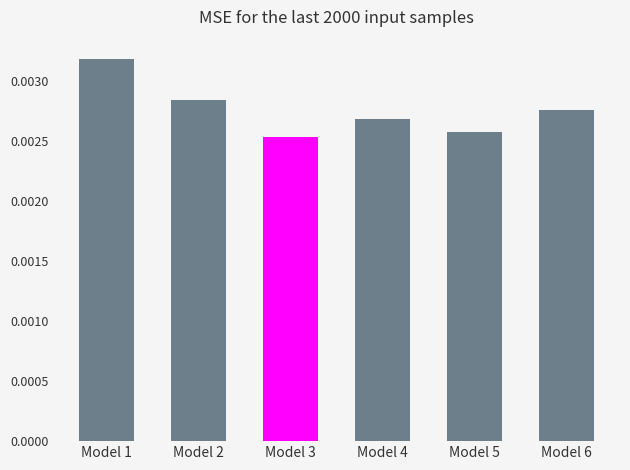

Which has a higher value, Model 2 or Model 4?

Model 2